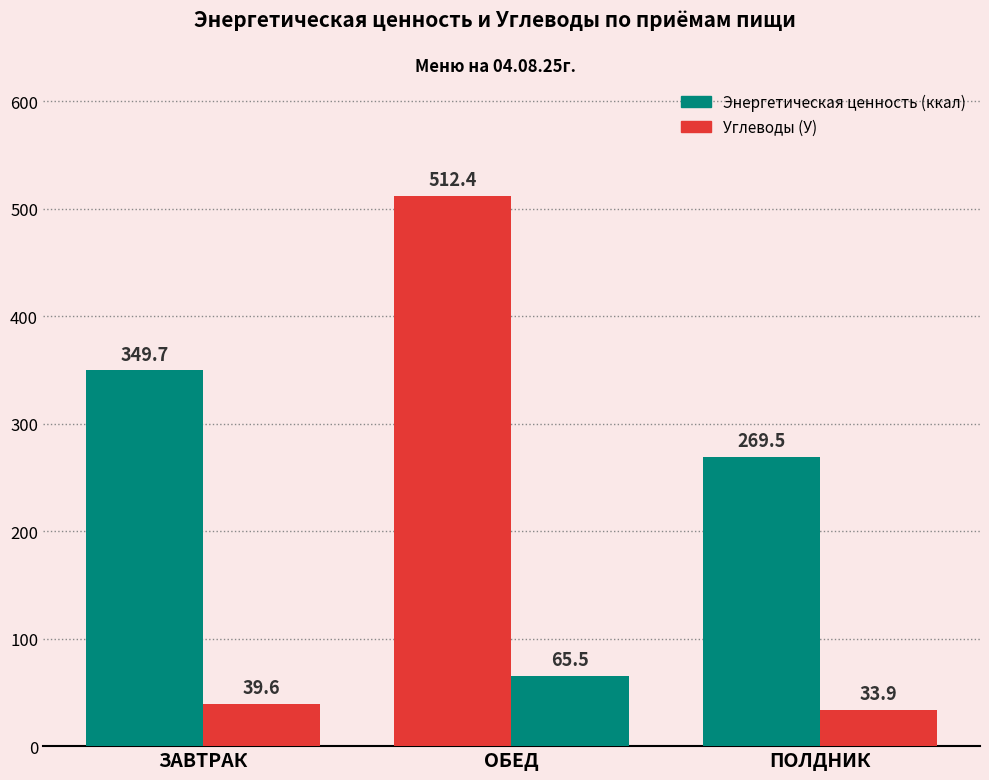

How many data points in Энергетическая ценность (ккал) are above 349?

2